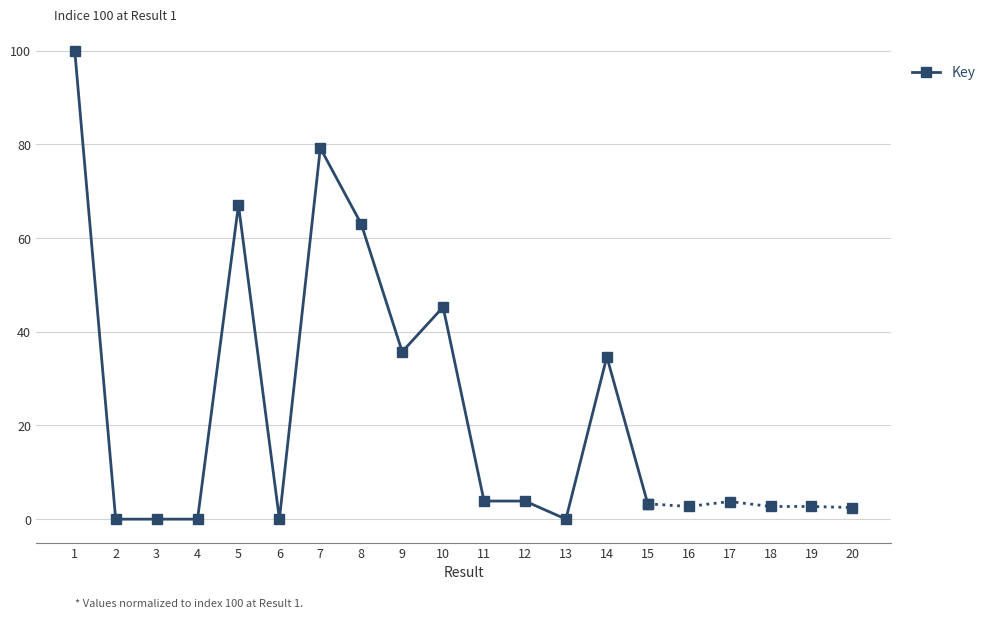

How many data points are above 3?

10